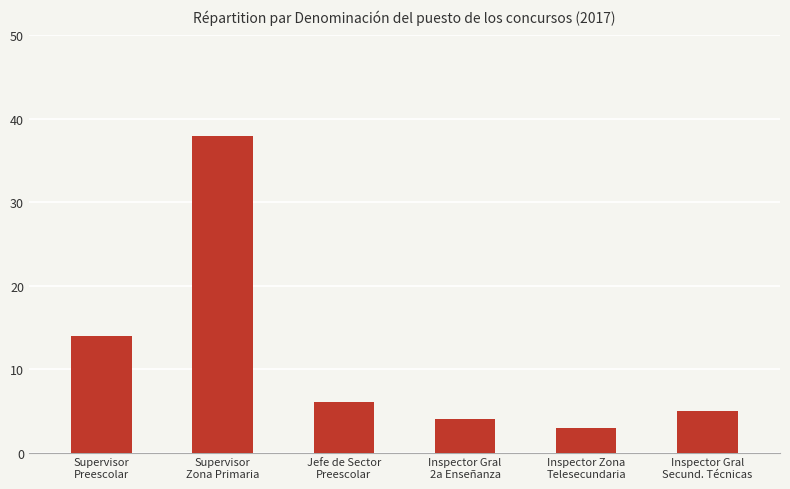

What is the ratio of the value at Jefe de Sector
Preescolar to the value at Inspector Gral
2a Enseñanza?

1.5